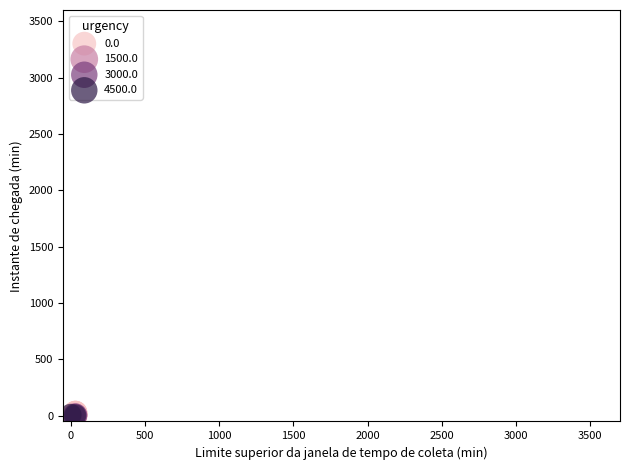

What are all the series names shown in the legend?

0.0, 1500.0, 3000.0, 4500.0